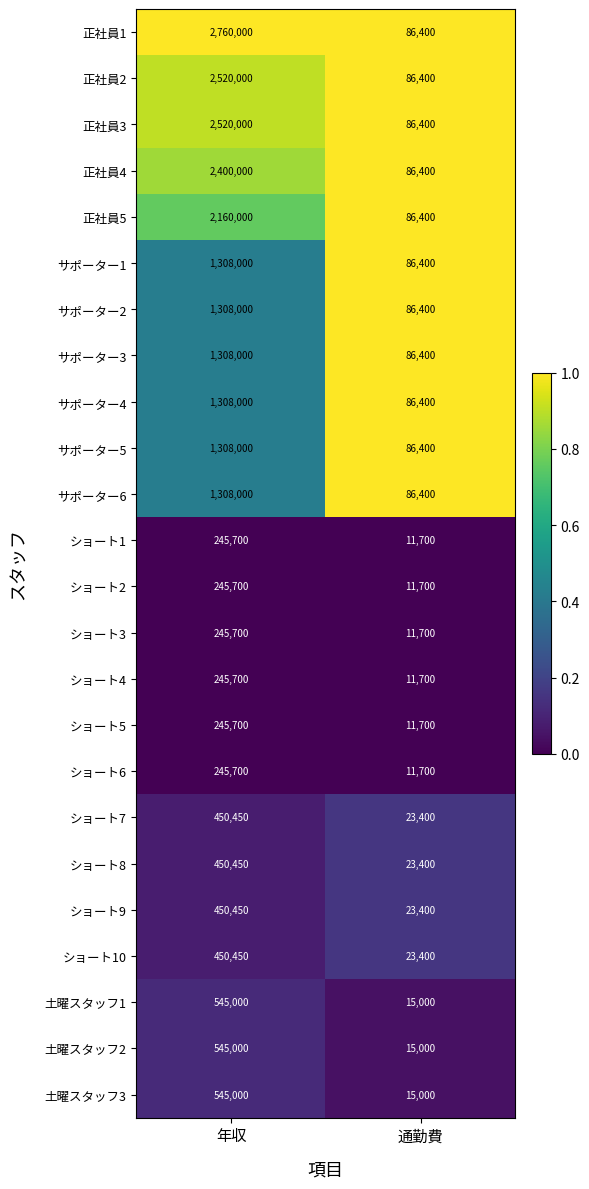

Which series has the largest range (max minus min)?

正社員1